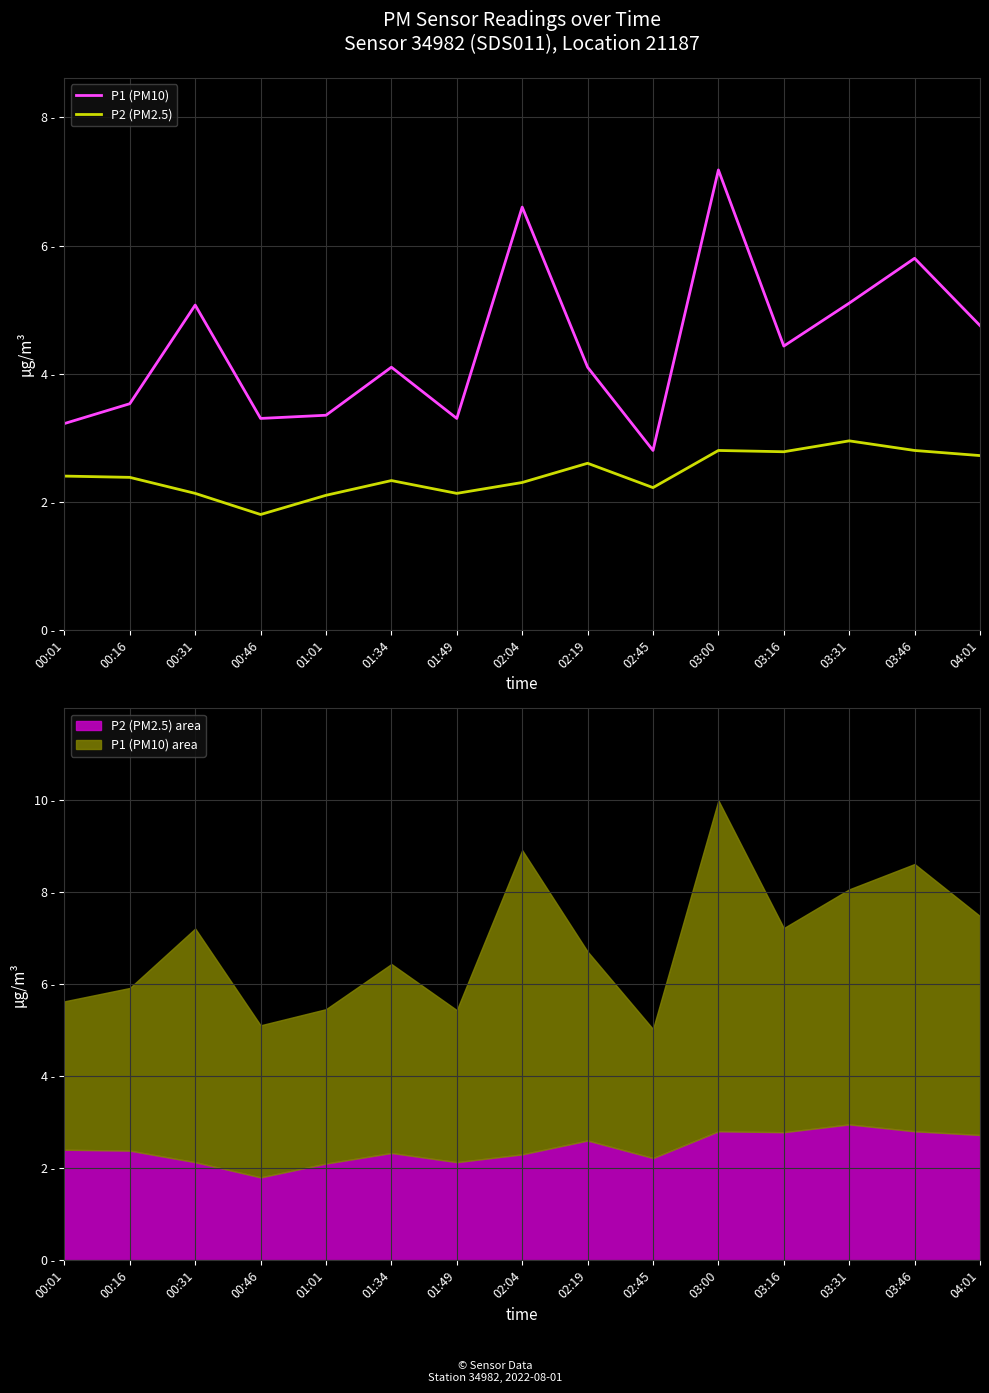

What is the label of the 6th point from the left?

01:34